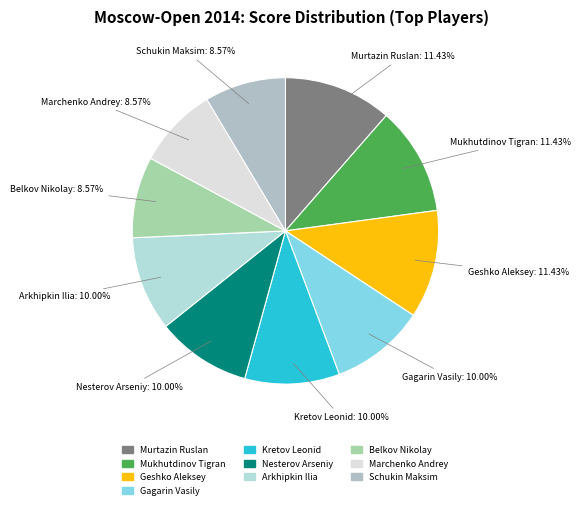

To the nearest percent, what portion does Mukhutdinov Tigran represent?

11%